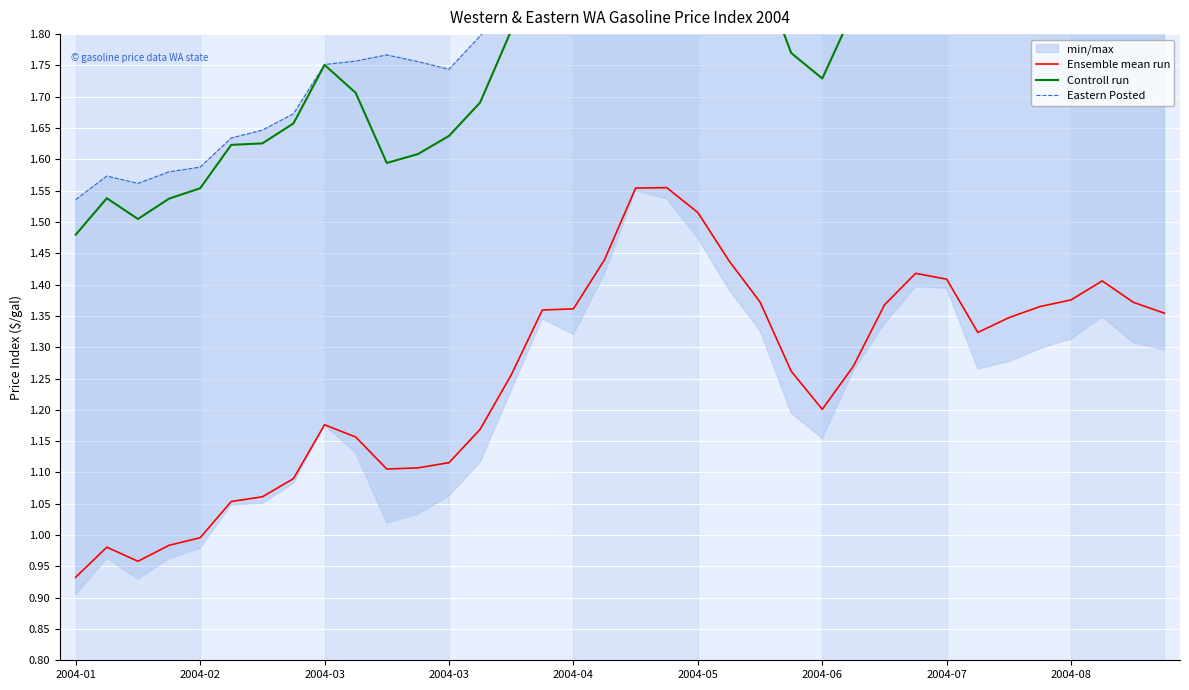

The Controll run series shows 1.9 at 31. True or false?

True